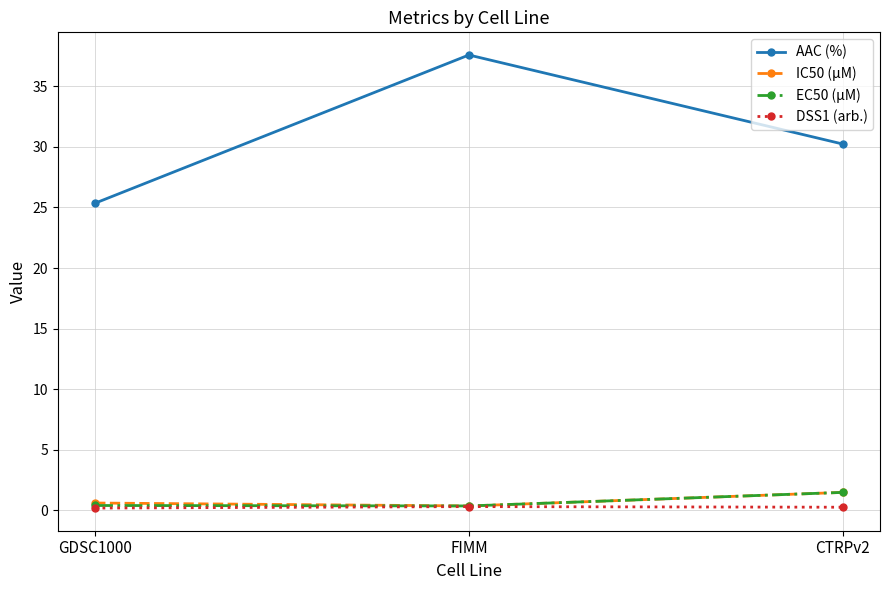

What is the minimum value shown in the chart?

0.2